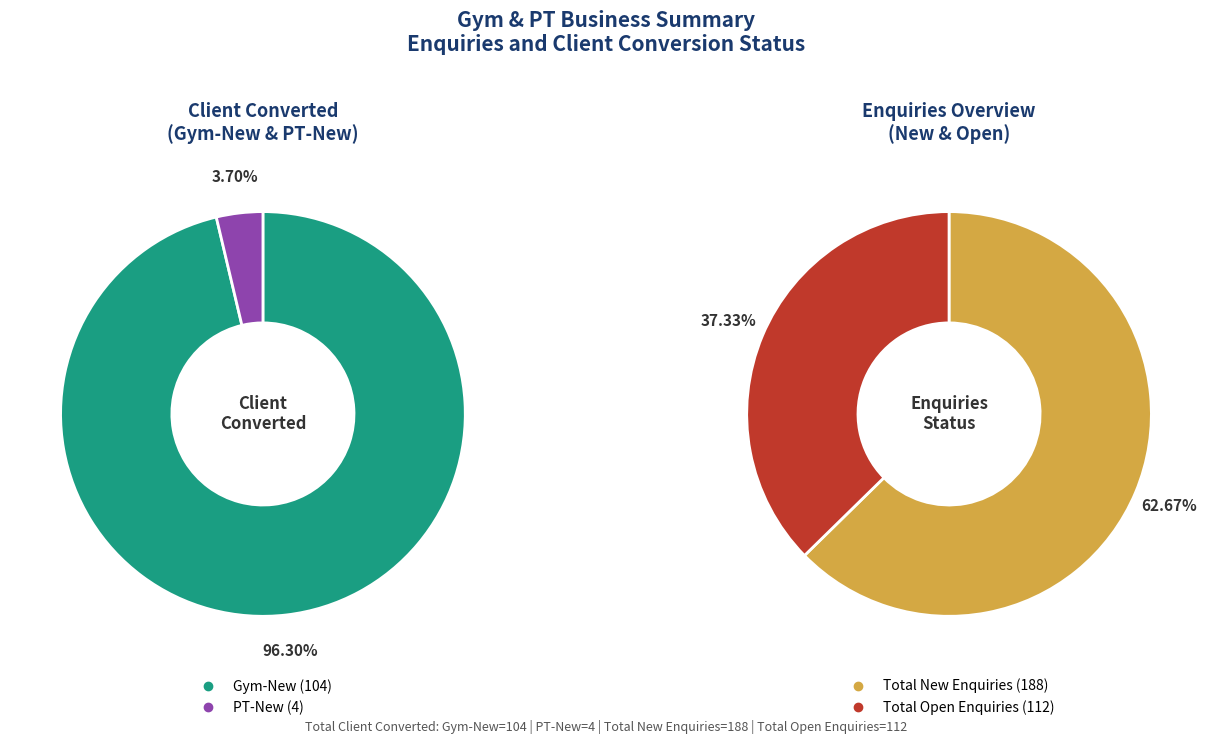

Count the number of slices in the pie.

4